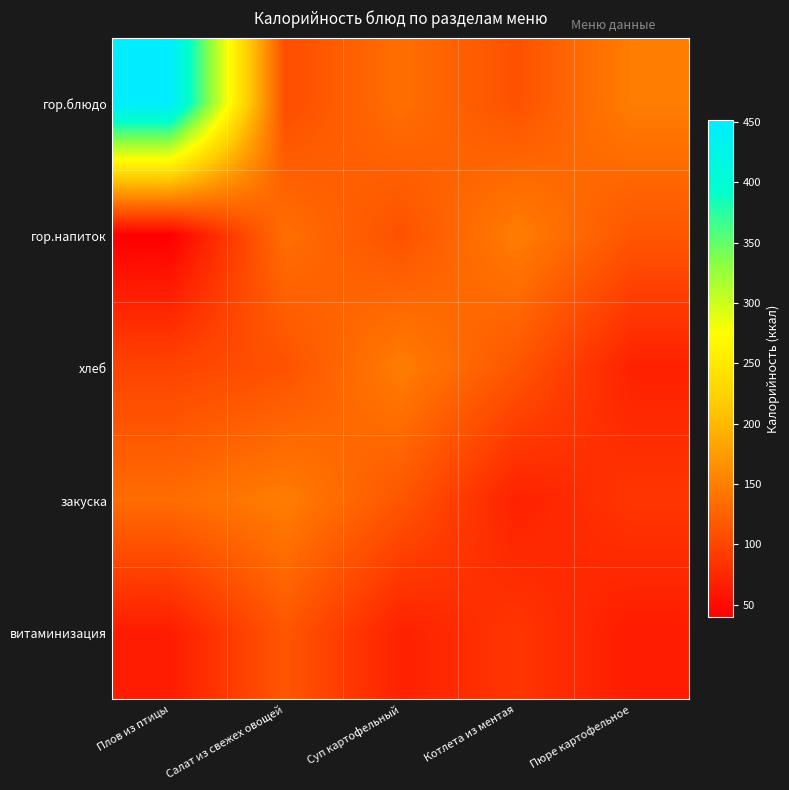

Between Котлета из ментая and Салат из свежех овощей, which is larger?

Котлета из ментая